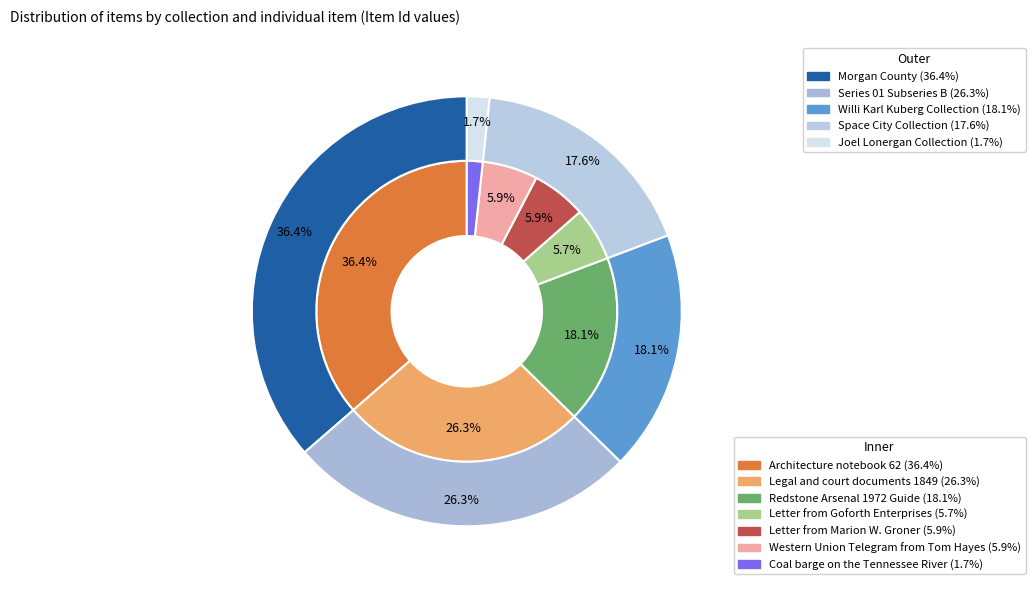

True or false: Letter from Goforth Enterprises accounts for 6% of the total.

True